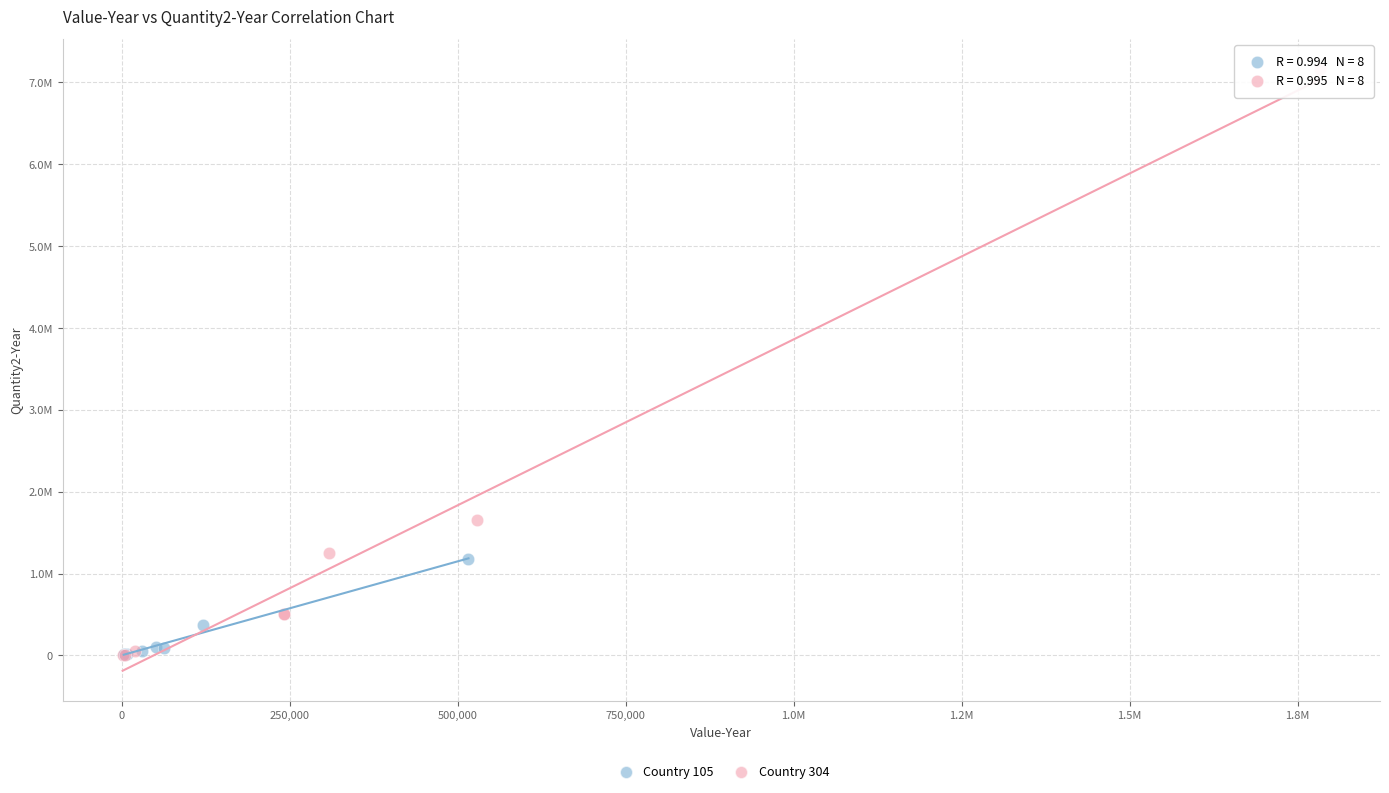

Which series has the largest Y range (max minus min)?

Country 304